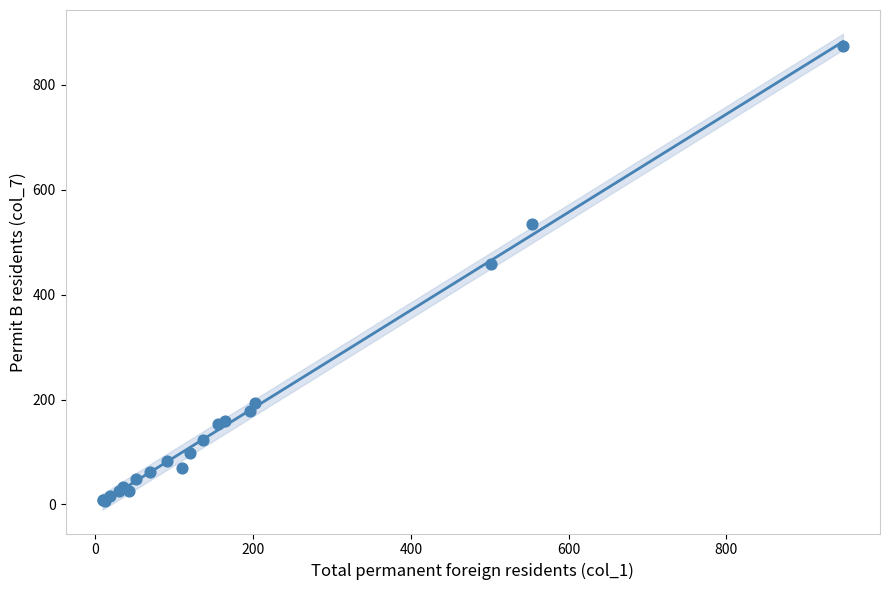

What Y value in the scatter plot is closest to 440?

458